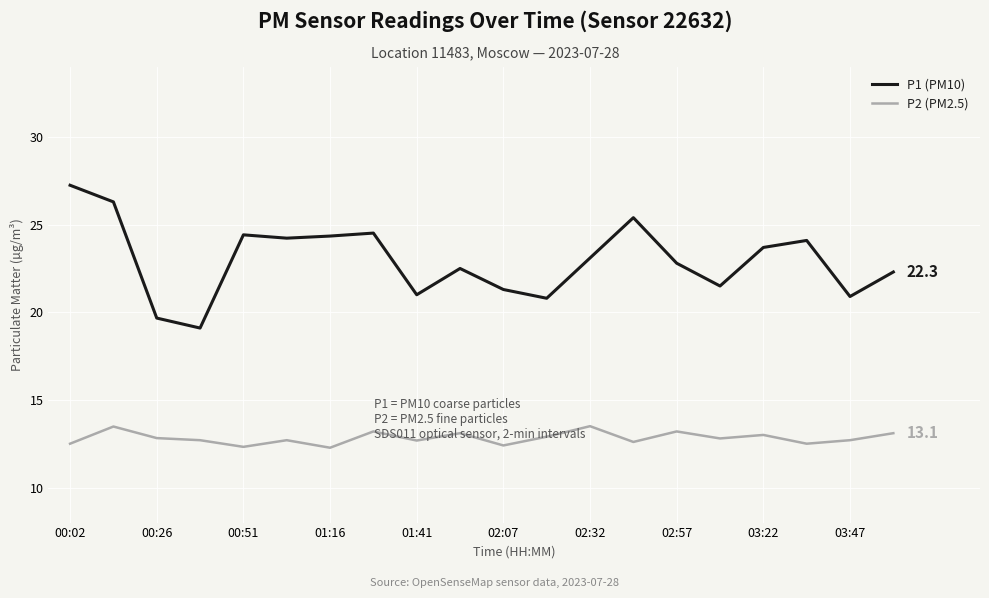

Which series has the largest total across all categories?

P1 (PM10)